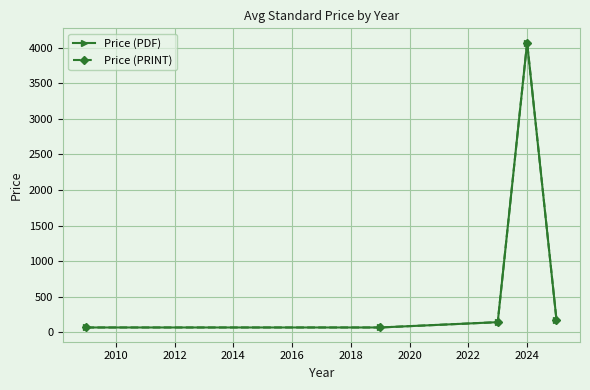

Does the chart have visible grid lines?

Yes